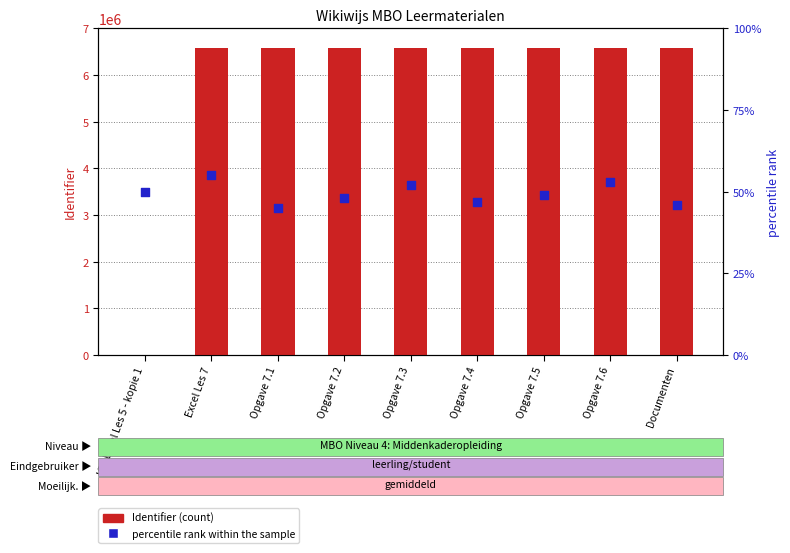

At how many categories does at least one series exceed 3034364?

8